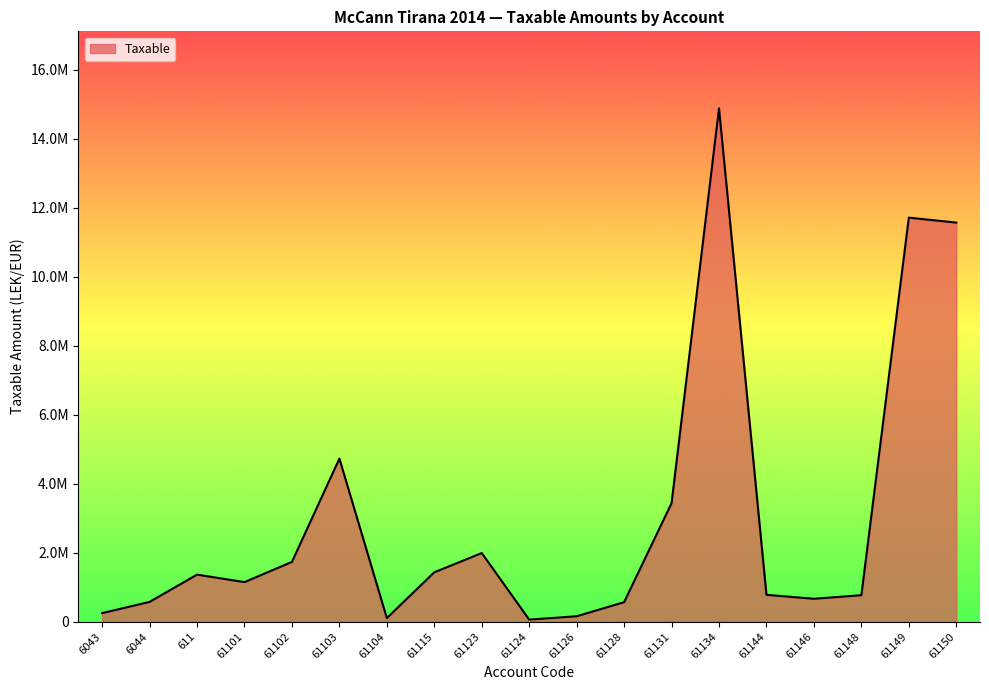

Rank the categories by value from lowest to highest.

61124, 61104, 61126, 6043, 61128, 6044, 61146, 61148, 61144, 61101, 611, 61115, 61102, 61123, 61131, 61103, 61150, 61149, 61134